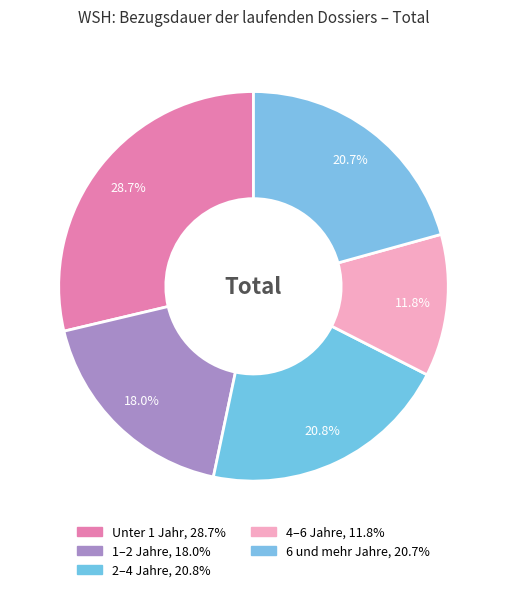

How many segments does this pie chart have?

5